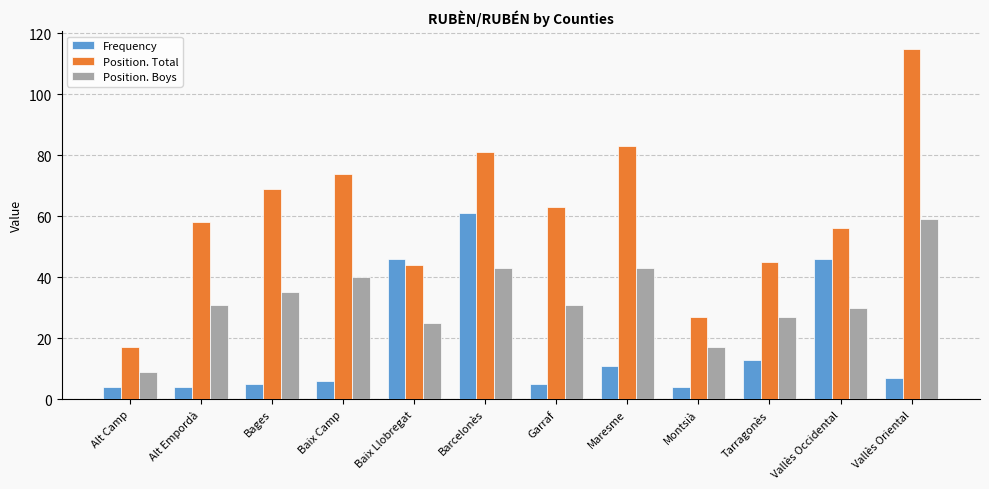

At how many categories does at least one series exceed 77?

3